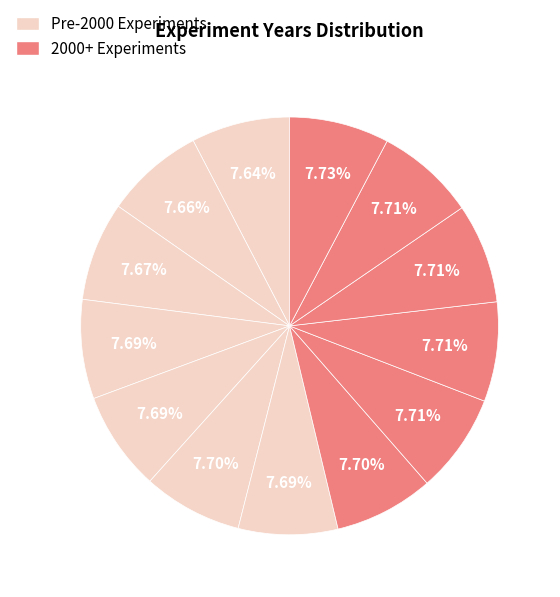

Does any single category account for the majority?

No